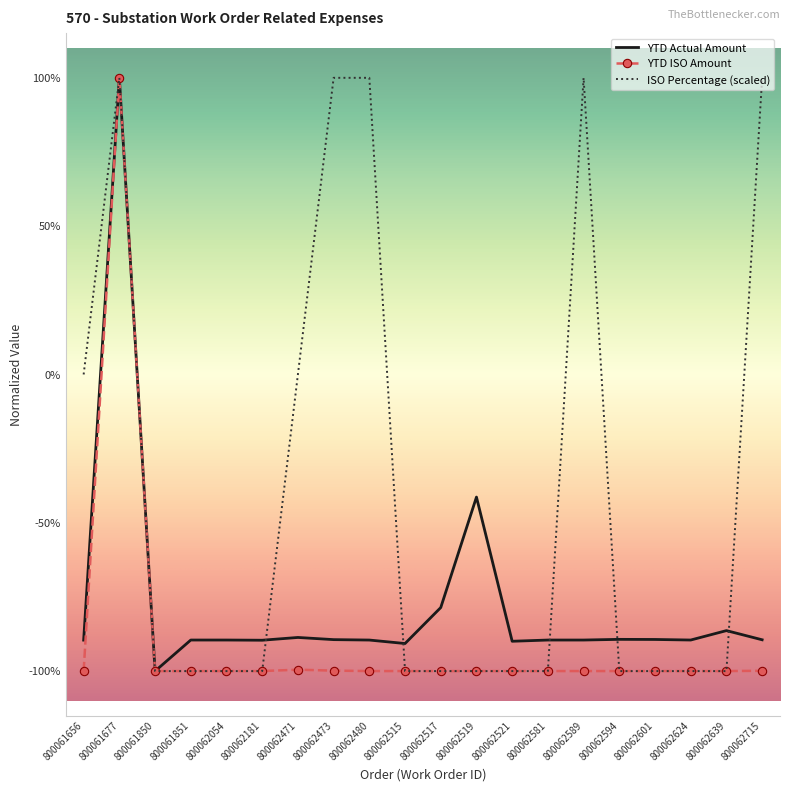

What are all the series names shown in the legend?

YTD Actual Amount, YTD ISO Amount, ISO Percentage (scaled)